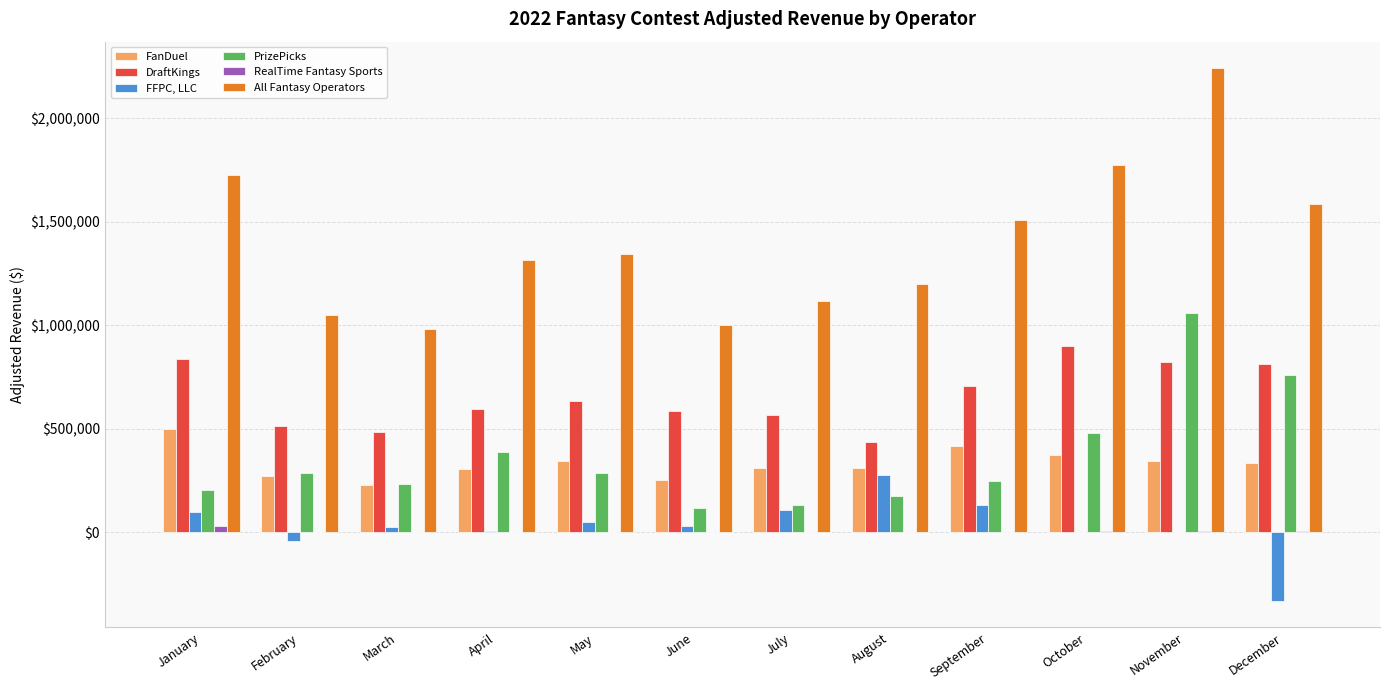

What is the greatest value displayed?

2241504.1